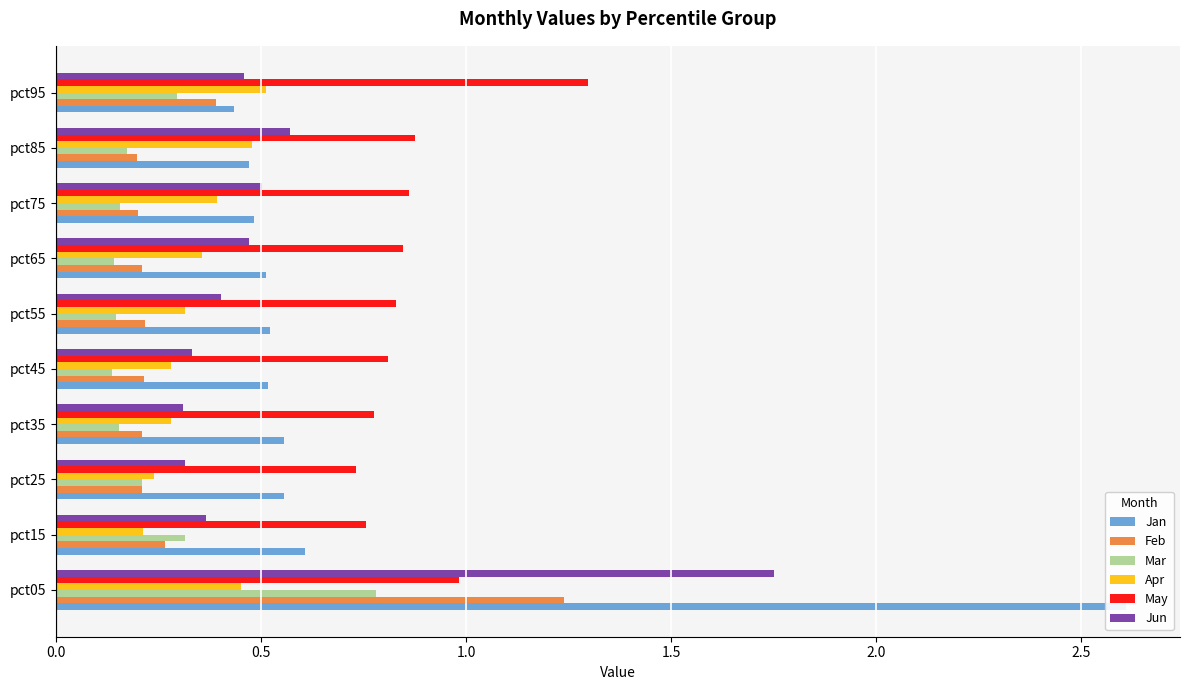

What is the sum of all May values?

8.8